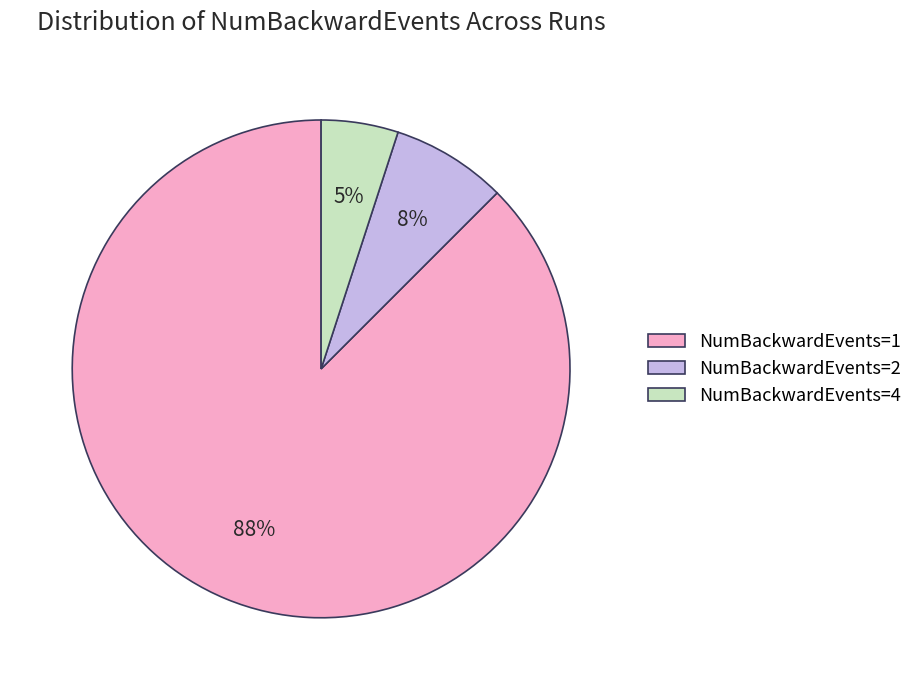

To the nearest percent, what portion does NumBackwardEvents=4 represent?

5%